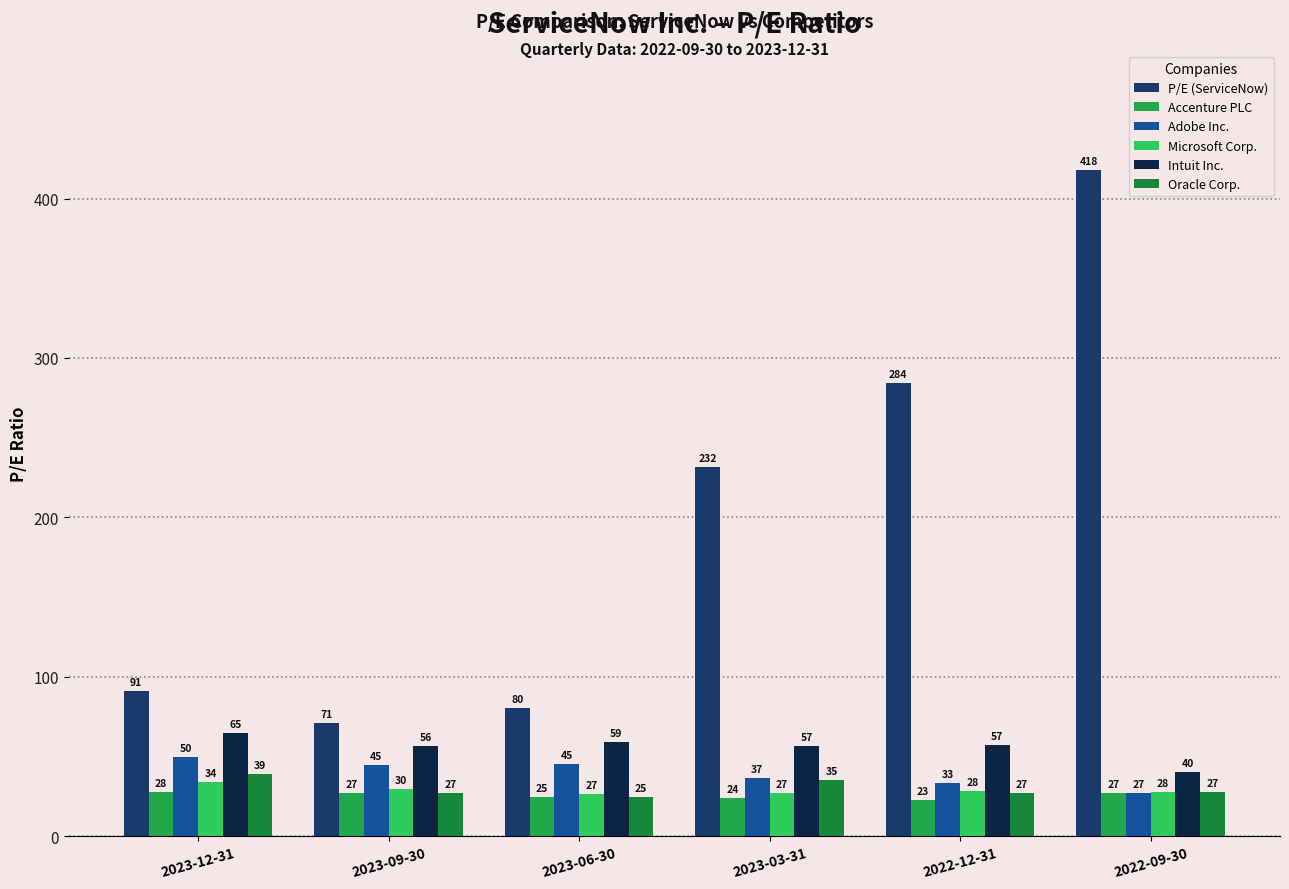

What is the difference between the second highest and second lowest values in the P/E (ServiceNow) series?

204.1